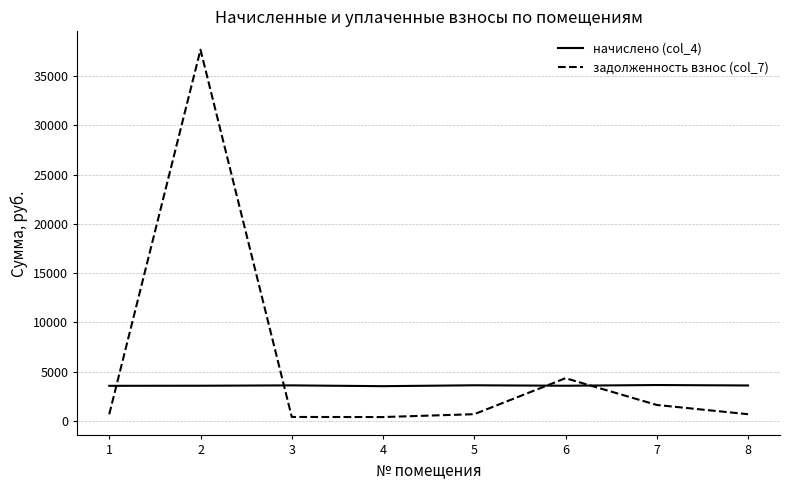

Which series ends up on top after the final intersection of начислено (col_4) and задолженность взнос (col_7)?

начислено (col_4)